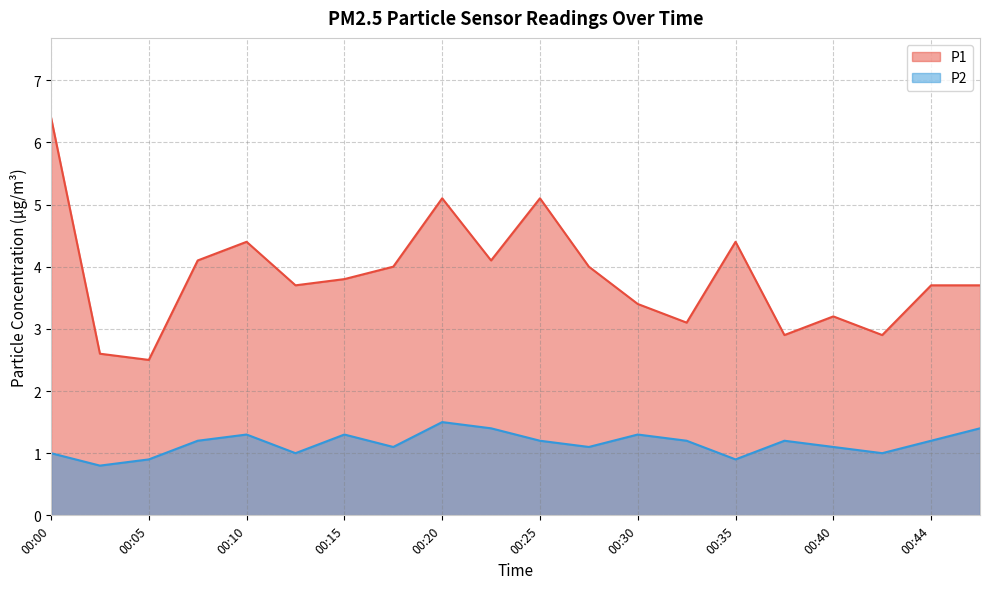

How many categories are shown in the chart?

20